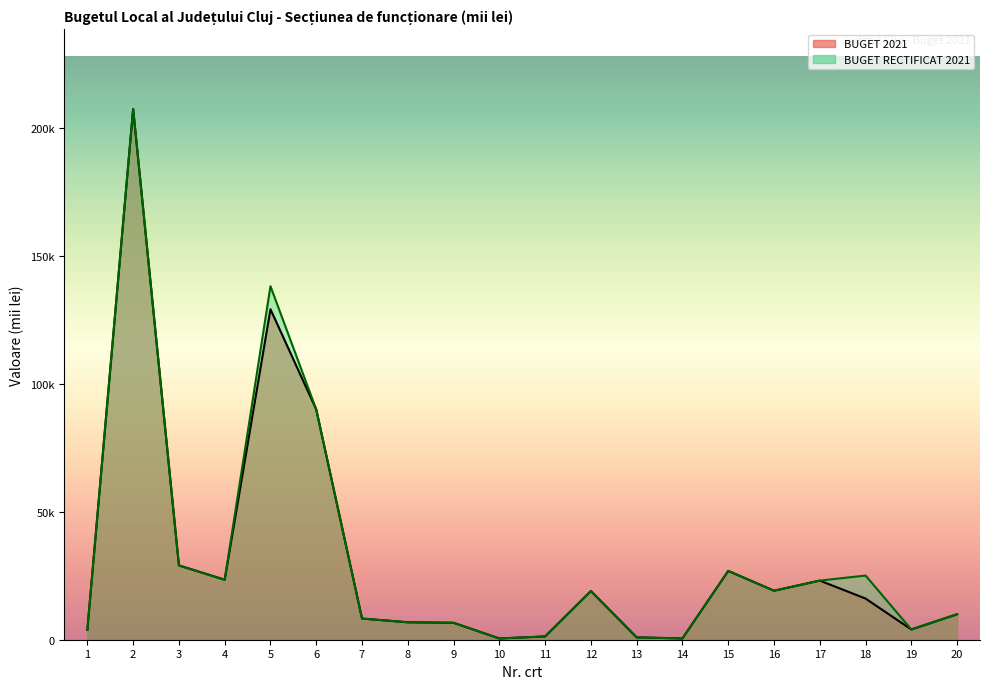

List the series in order of their peak value, highest first.

BUGET 2021, BUGET RECTIFICAT 2021